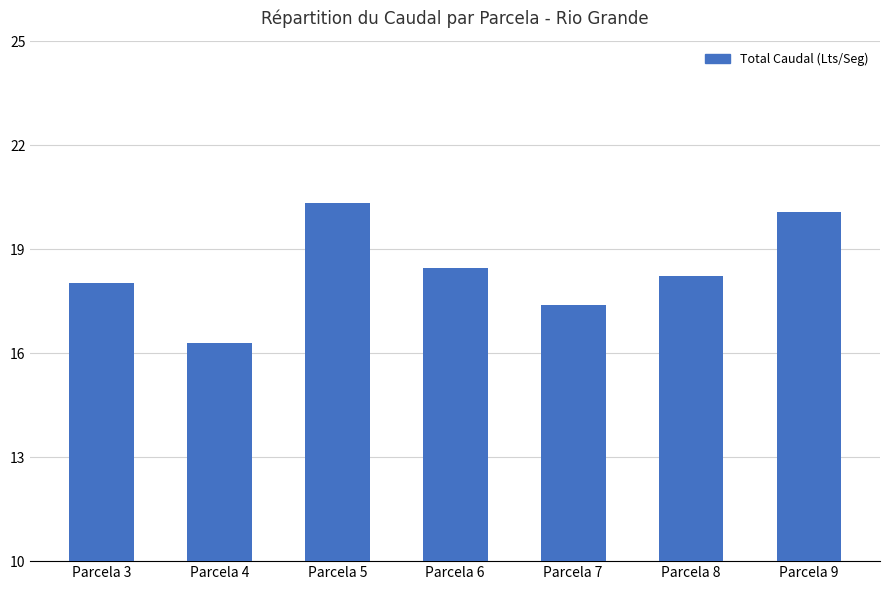

Which has a higher value, Parcela 7 or Parcela 3?

Parcela 3